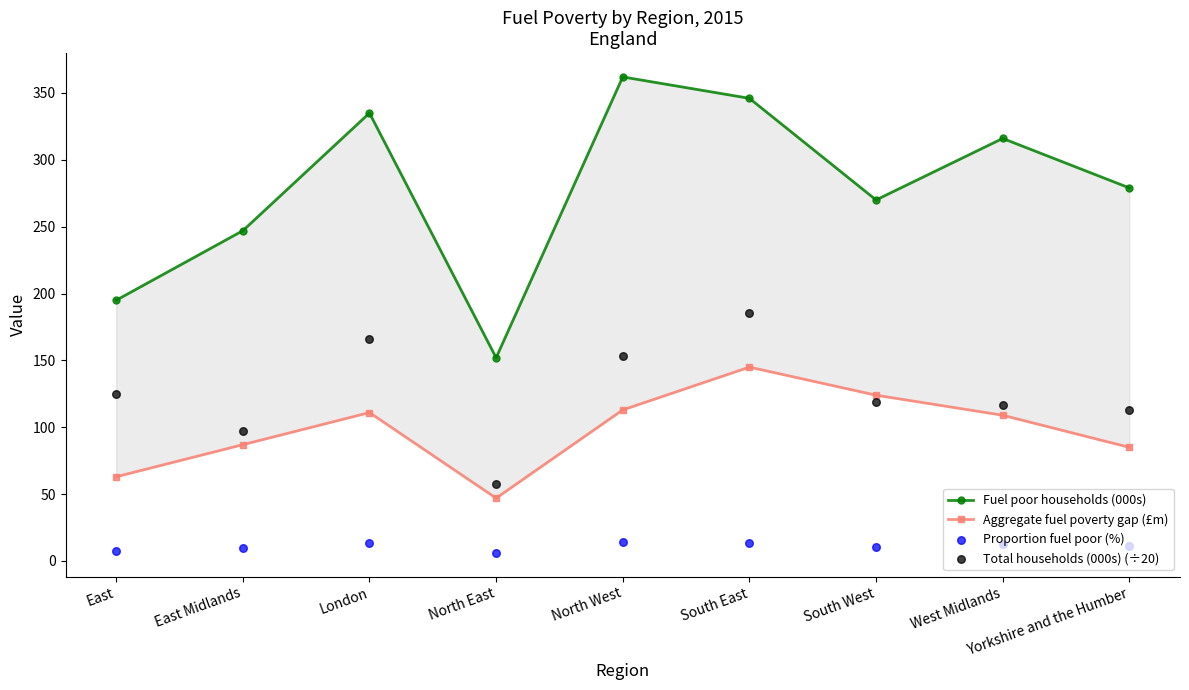

Which series has the largest total across all categories?

Fuel poor households (000s)